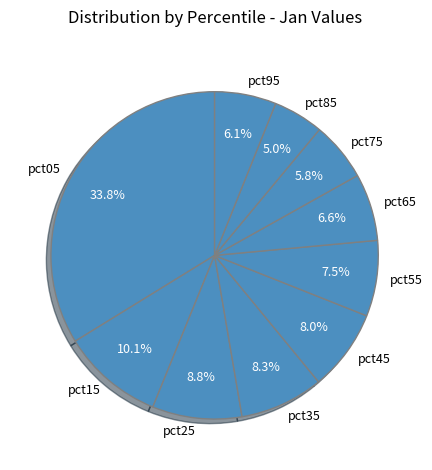

To the nearest percent, what portion does pct05 represent?

34%